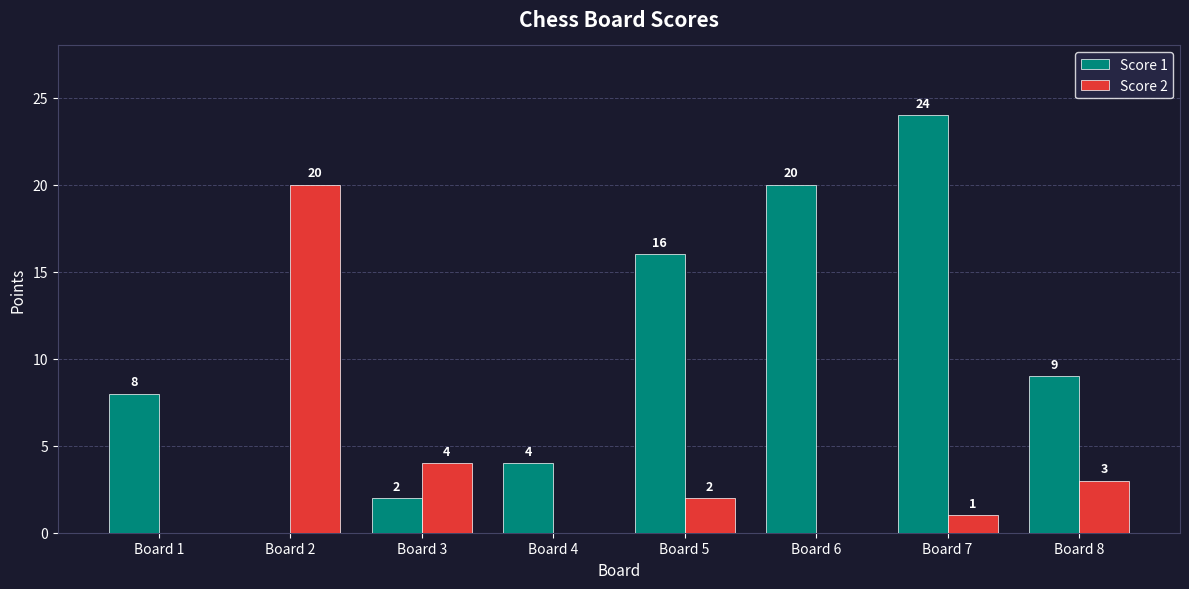

What value does the Score 1 series have at Board 4?

4